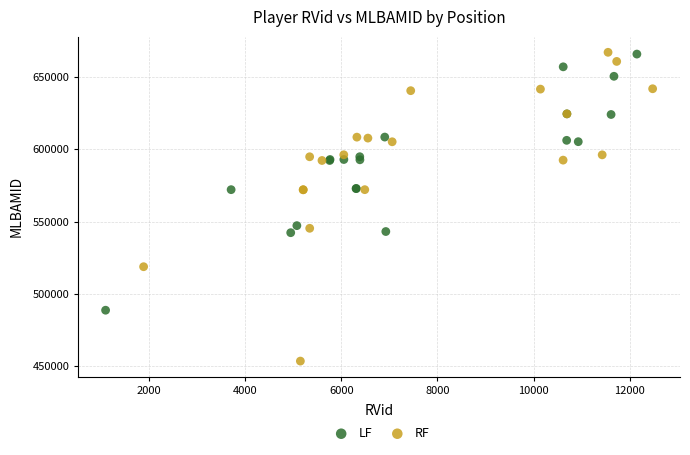

Which series has the widest spread of Y values?

RF